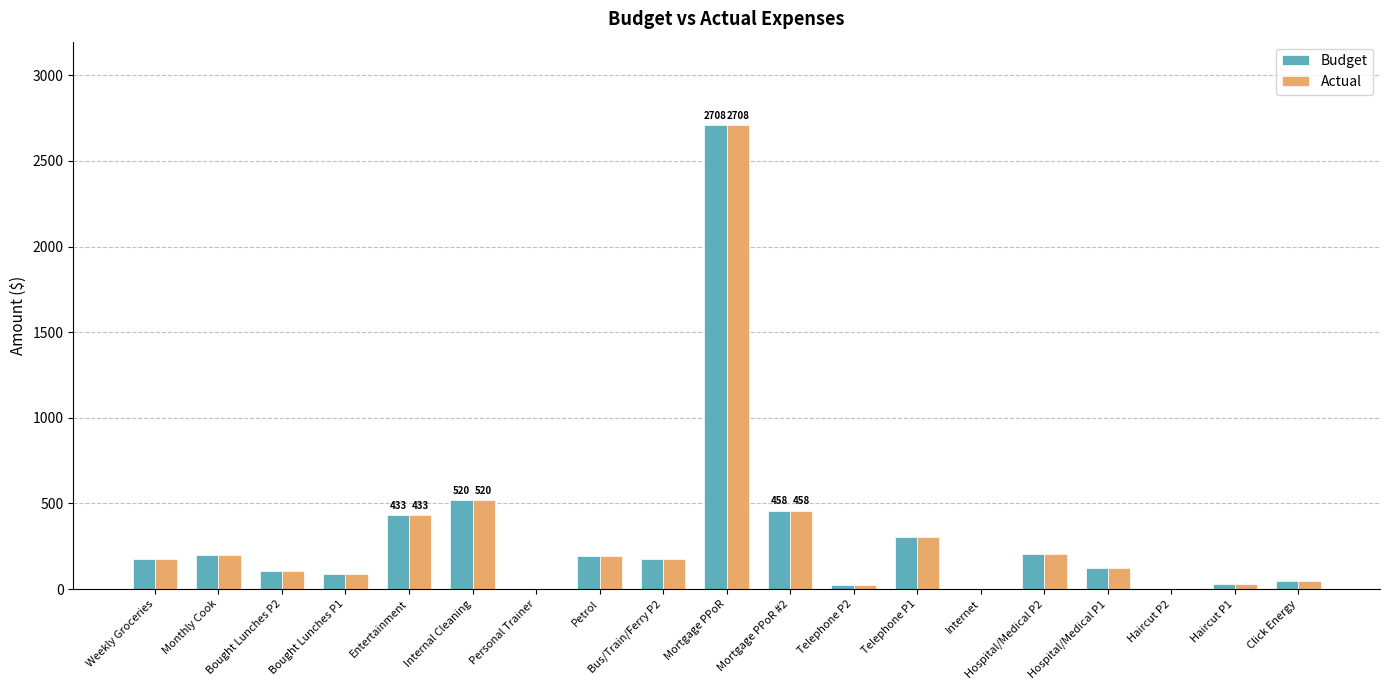

Which label corresponds to the largest value in the chart?

Mortgage PPoR